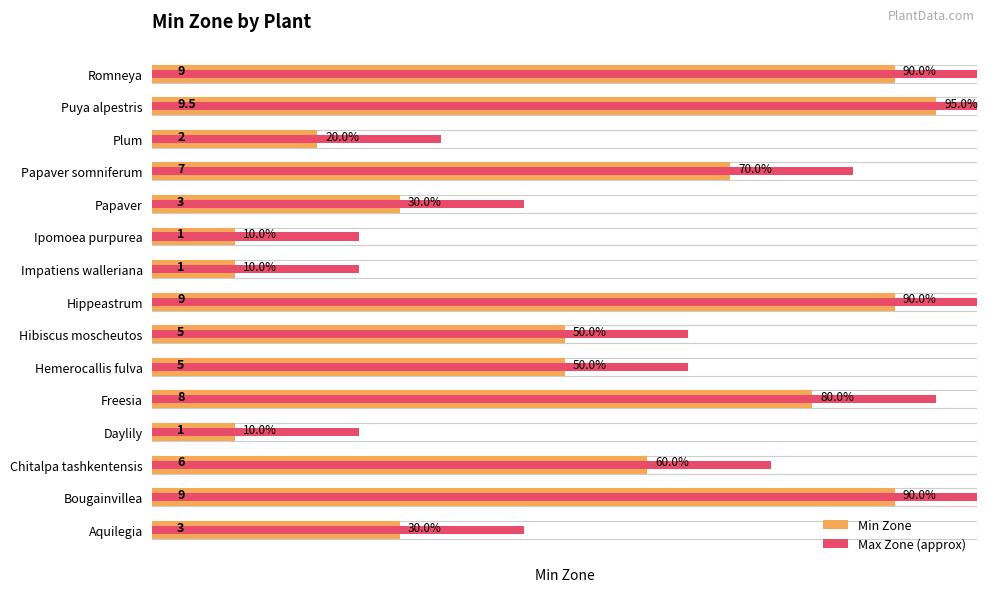

How many values in the Min Zone series exceed 5?

7